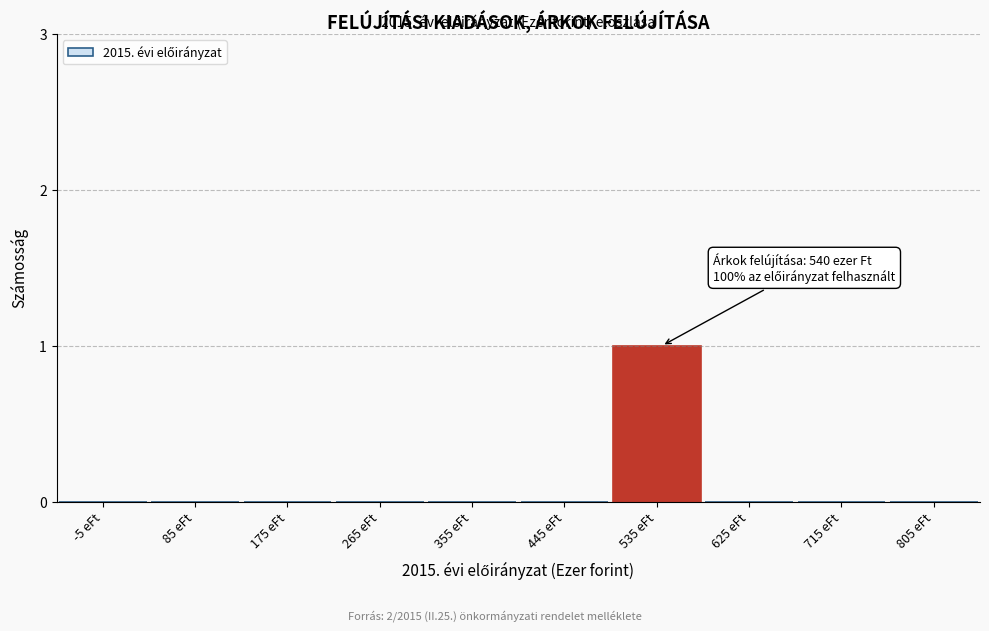

Reading left to right, list all the values displayed in this chart.

-5 eFt=0	85 eFt=0	175 eFt=0	265 eFt=0	355 eFt=0	445 eFt=0	535 eFt=1	625 eFt=0	715 eFt=0	805 eFt=0